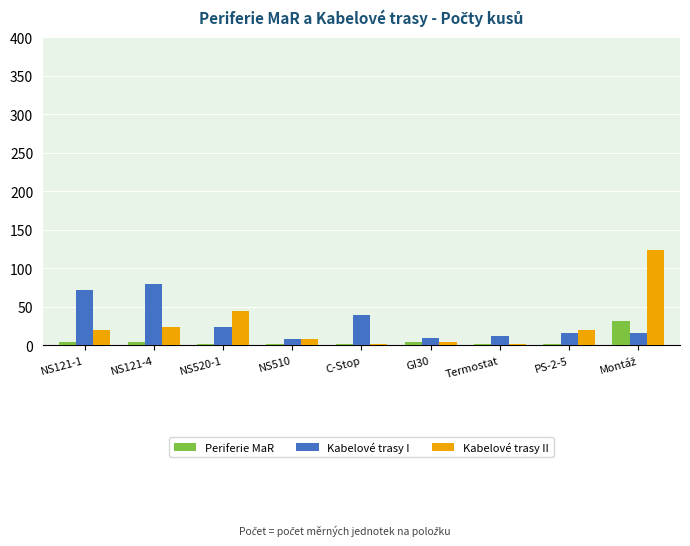

Is the value of Kabelové trasy II at NS121-1 greater than the value of Kabelové trasy I at GI30?

Yes